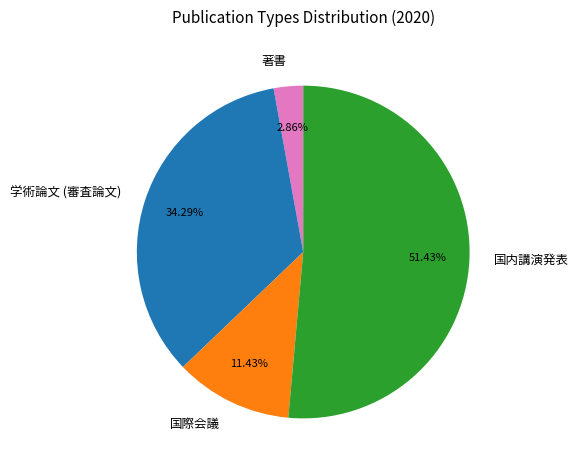

True or false: 学術論文 (審査論文) accounts for 28% of the total.

False